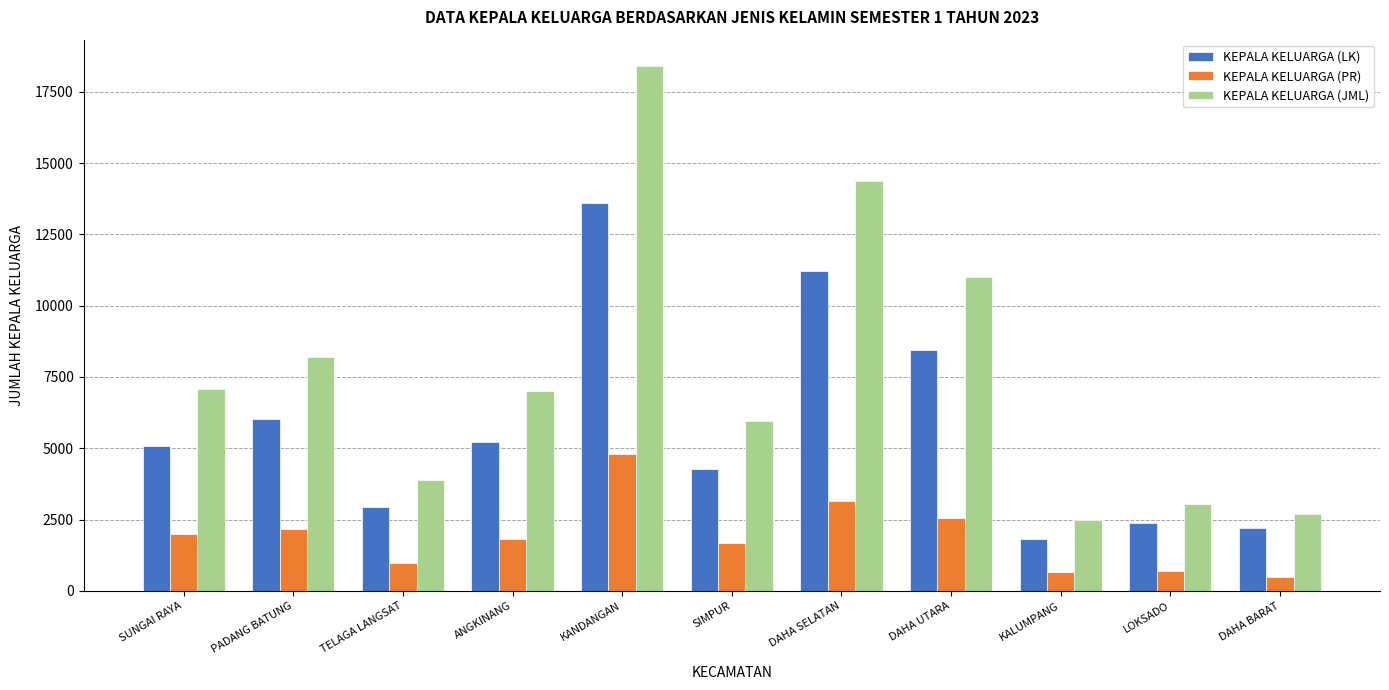

What is the spread (max minus min) of values at DAHA UTARA?

8436